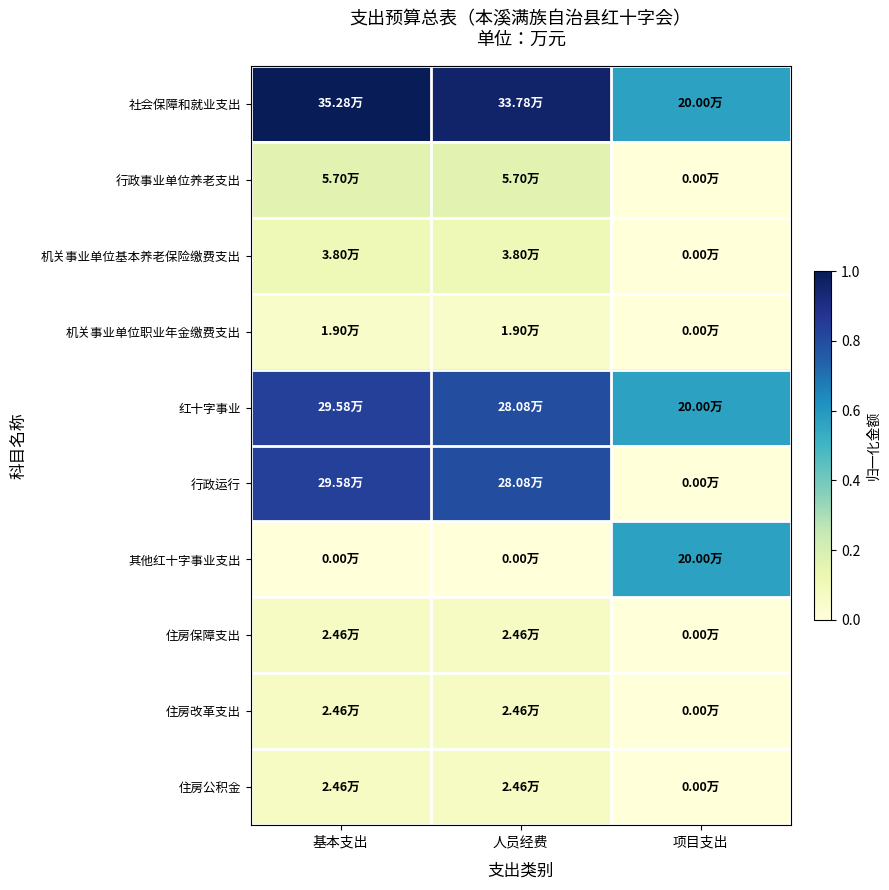

Reading right to left, what are all the values shown in this chart?

社会保障和就业支出: 项目支出=0.6	人员经费=1.0	基本支出=1.0
行政事业单位养老支出: 项目支出=0.0	人员经费=0.2	基本支出=0.2
机关事业单位基本养老保险缴费支出: 项目支出=0.0	人员经费=0.1	基本支出=0.1
机关事业单位职业年金缴费支出: 项目支出=0.0	人员经费=0.1	基本支出=0.1
红十字事业: 项目支出=0.6	人员经费=0.8	基本支出=0.8
行政运行: 项目支出=0.0	人员经费=0.8	基本支出=0.8
其他红十字事业支出: 项目支出=0.6	人员经费=0.0	基本支出=0.0
住房保障支出: 项目支出=0.0	人员经费=0.1	基本支出=0.1
住房改革支出: 项目支出=0.0	人员经费=0.1	基本支出=0.1
住房公积金: 项目支出=0.0	人员经费=0.1	基本支出=0.1